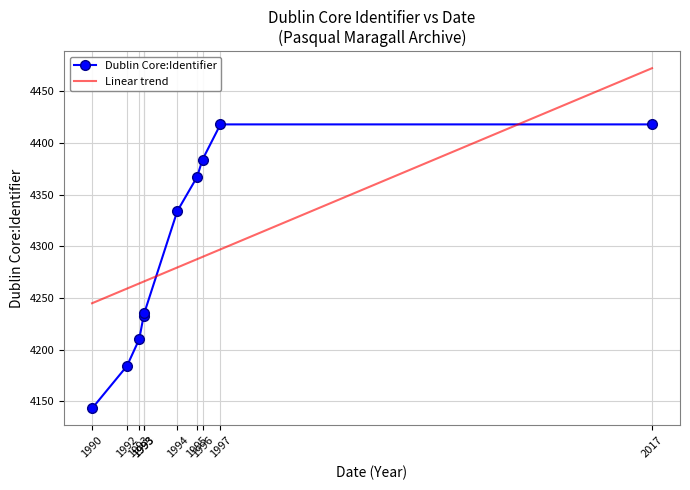

How many data points are less than 4334?

5